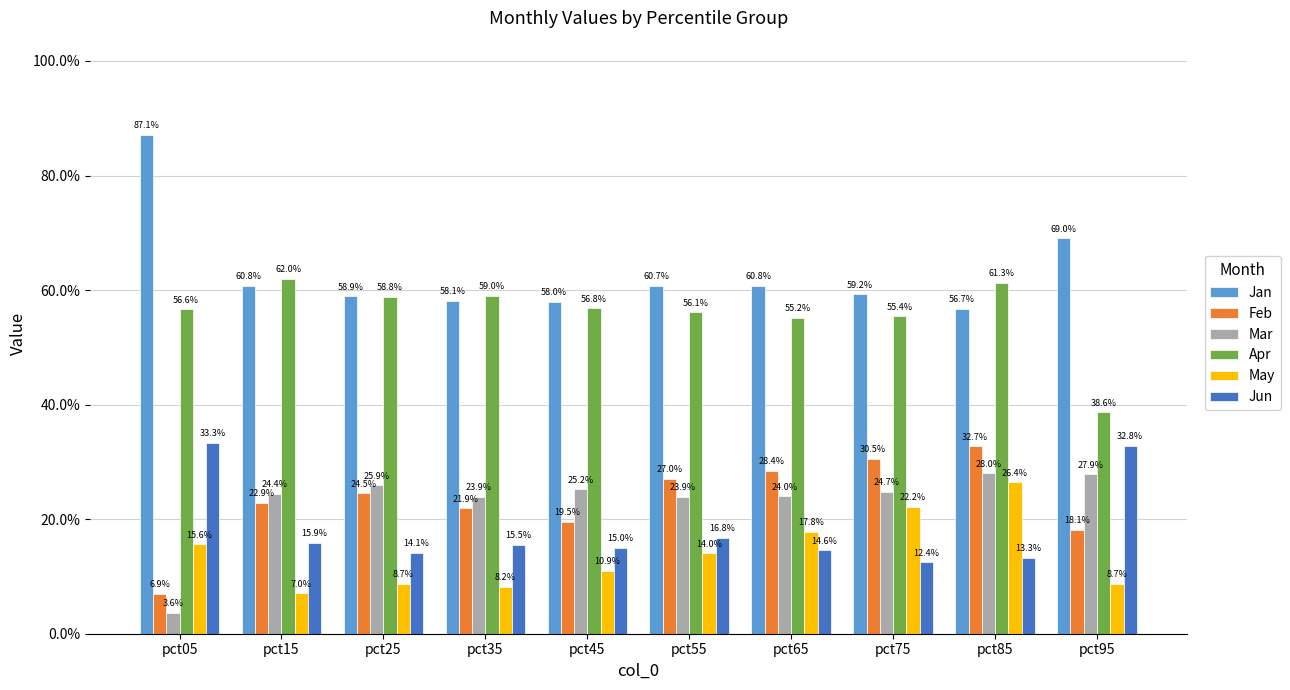

Rank the series by their maximum value, from lowest to highest.

May, Mar, Feb, Jun, Apr, Jan